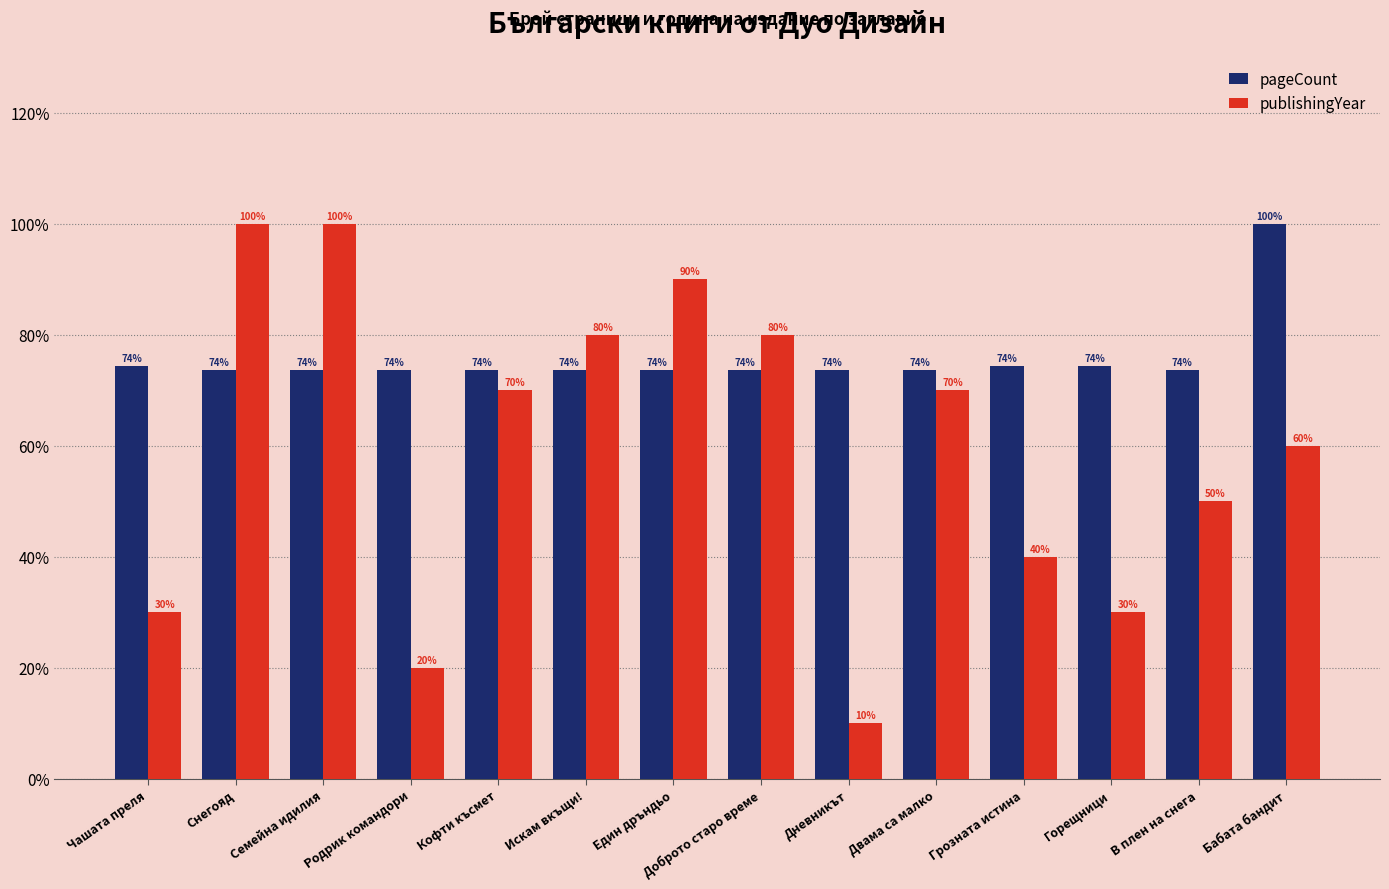

Between Чашата преля and Бабата бандит, which series saw the biggest shift?

publishingYear